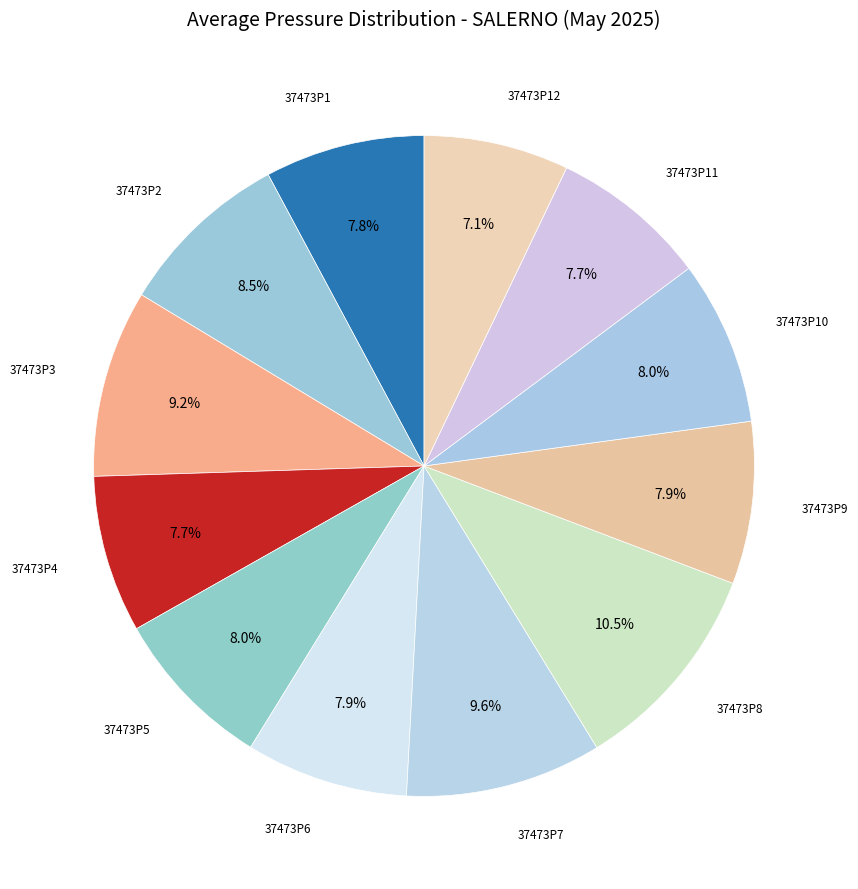

How many slices are in this pie chart?

12